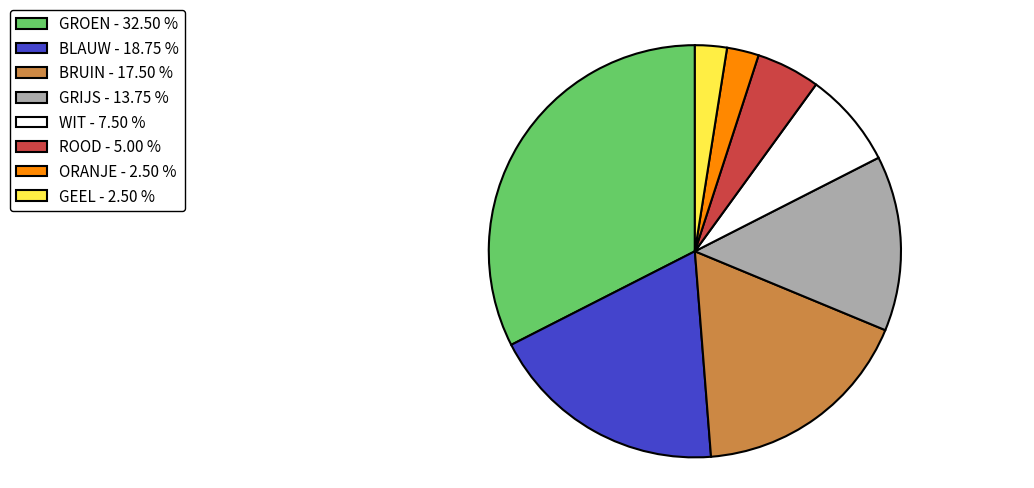

Which has a higher value, BLAUW - 18.75 % or GEEL - 2.50 %?

BLAUW - 18.75 %